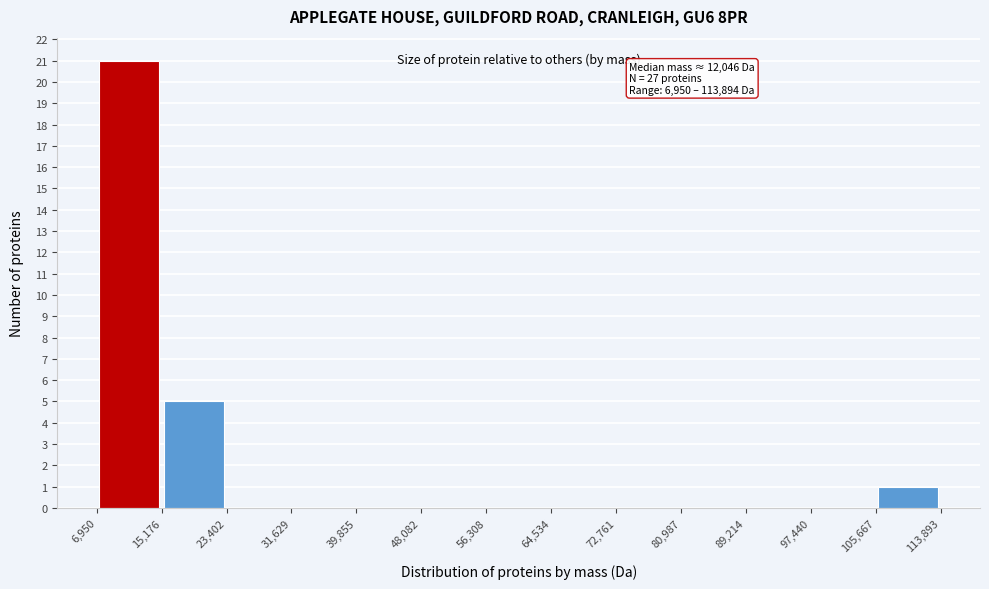

Which range on the x-axis has the tallest bar?

6,950 to 15,176